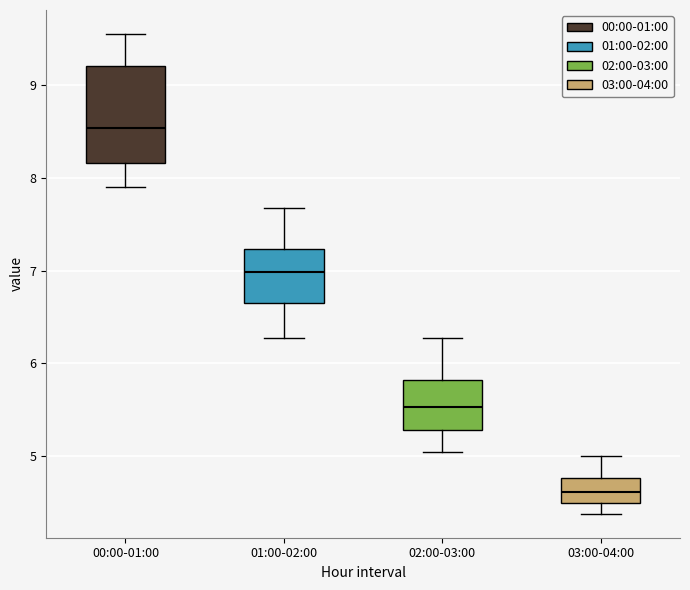

Where is the lower edge of the box for 02:00-03:00 on the y-axis? The values are not printed on the chart, so give them approximately, as read against the axis.

5.3